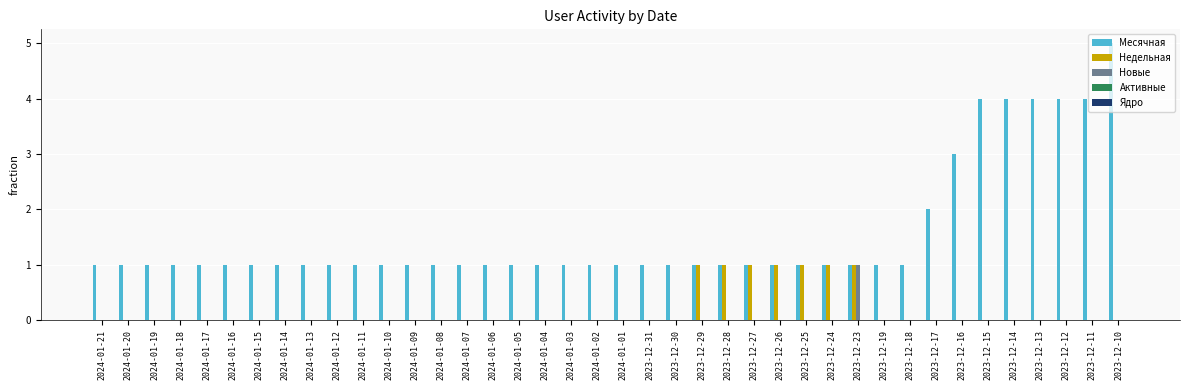

How many distinct data groups are displayed?

3